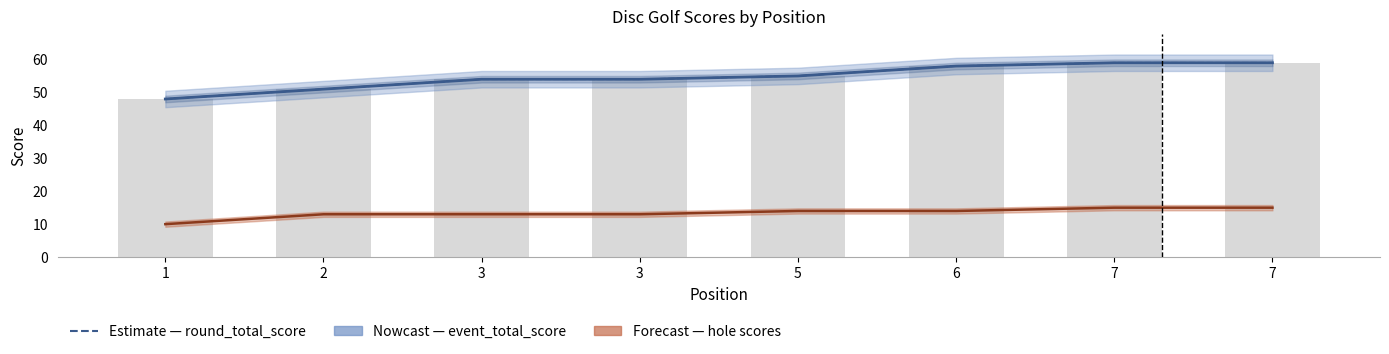

What is the difference between the maximum and minimum values in the event_total_score series?

11